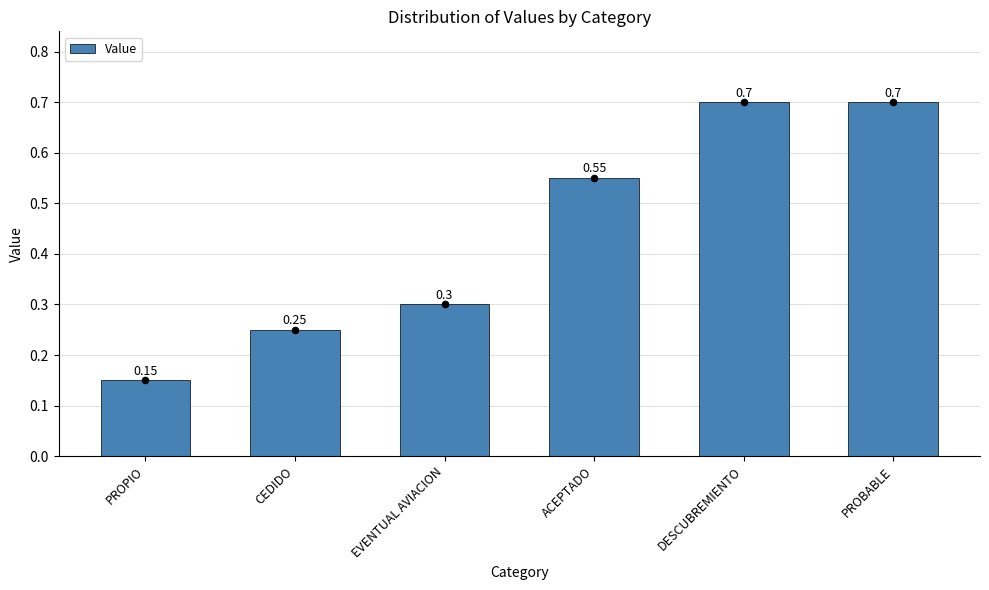

Which has a higher value, ACEPTADO or DESCUBREMIENTO?

DESCUBREMIENTO